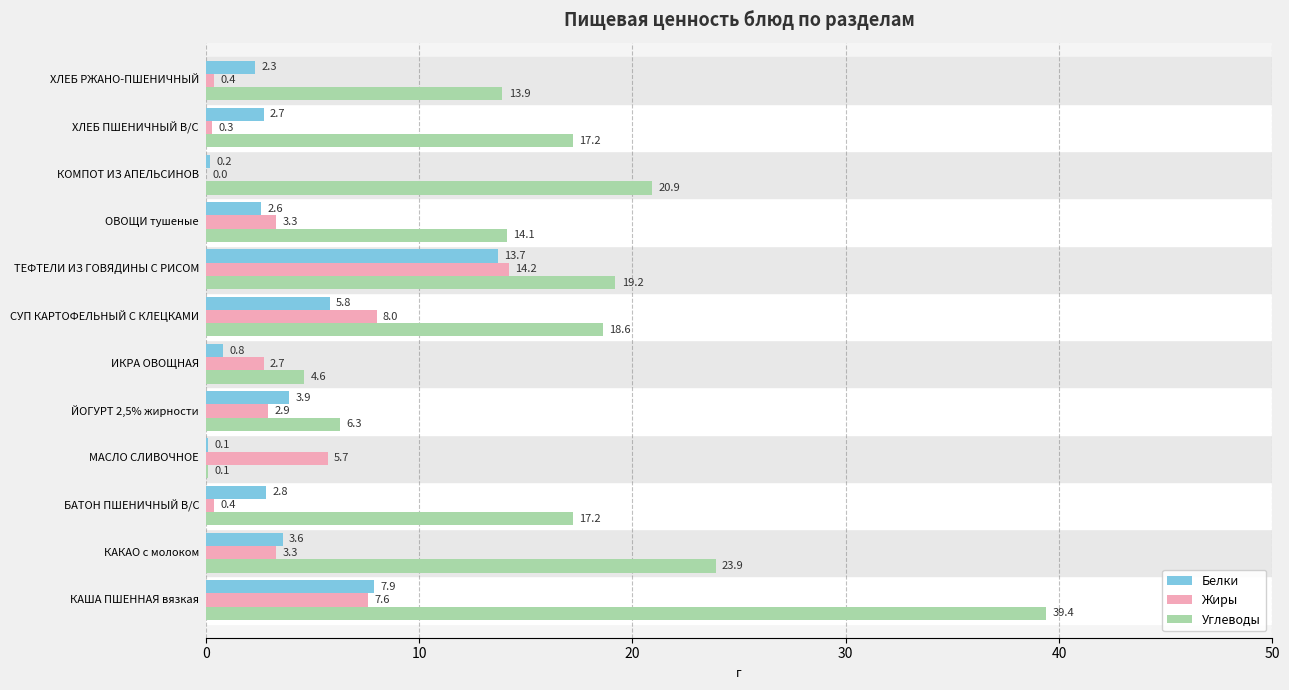

What is the highest value of the Белки series?

13.7